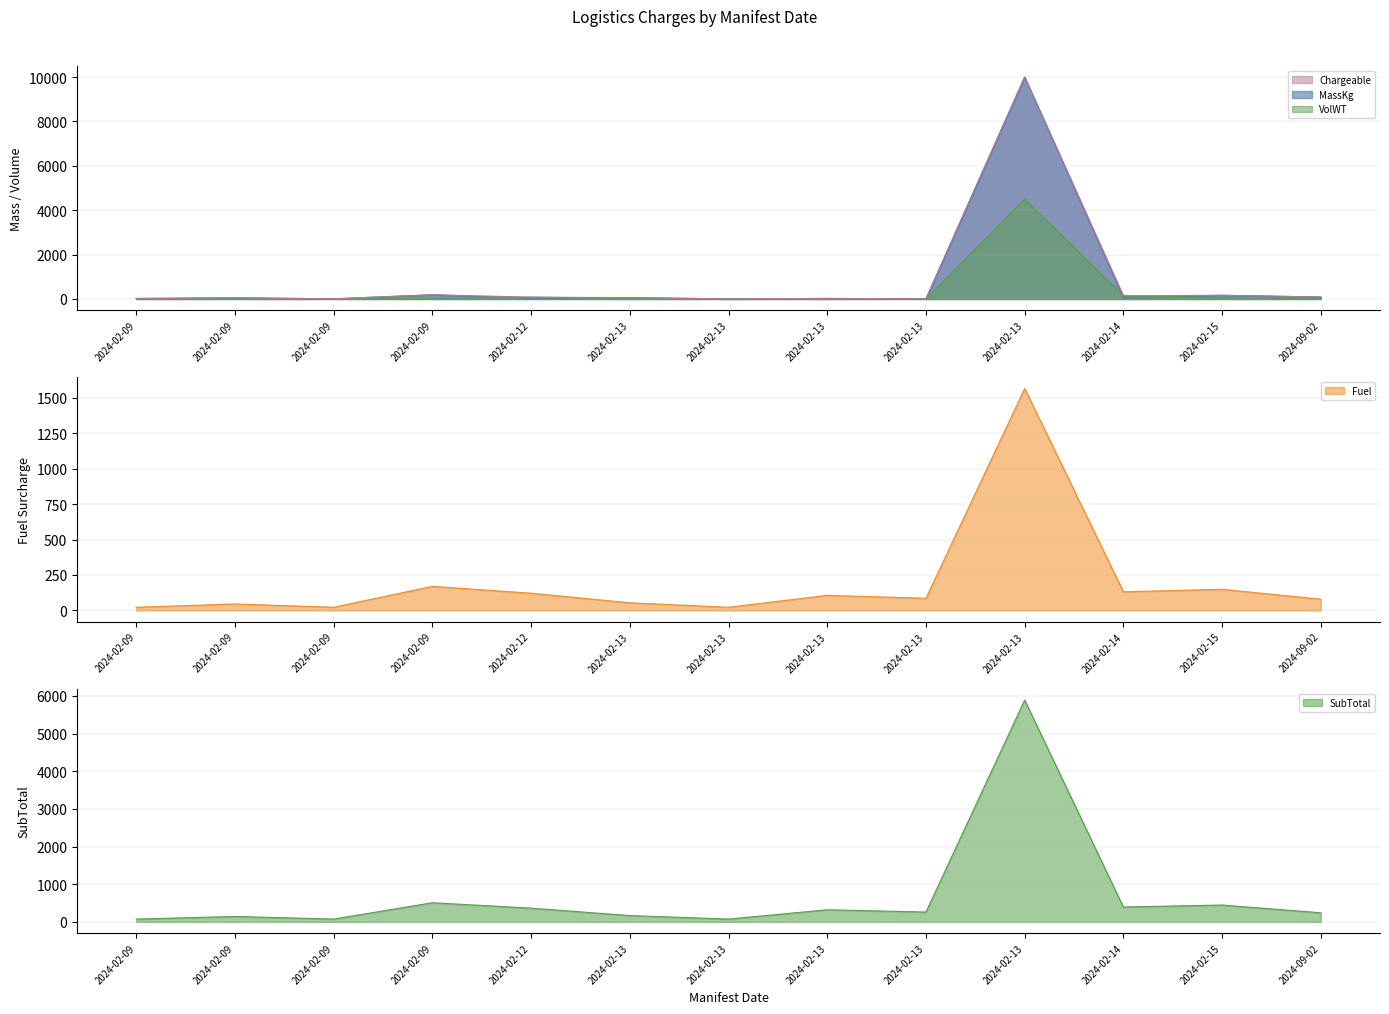

Which label corresponds to the smallest value in the chart?

2024-02-13